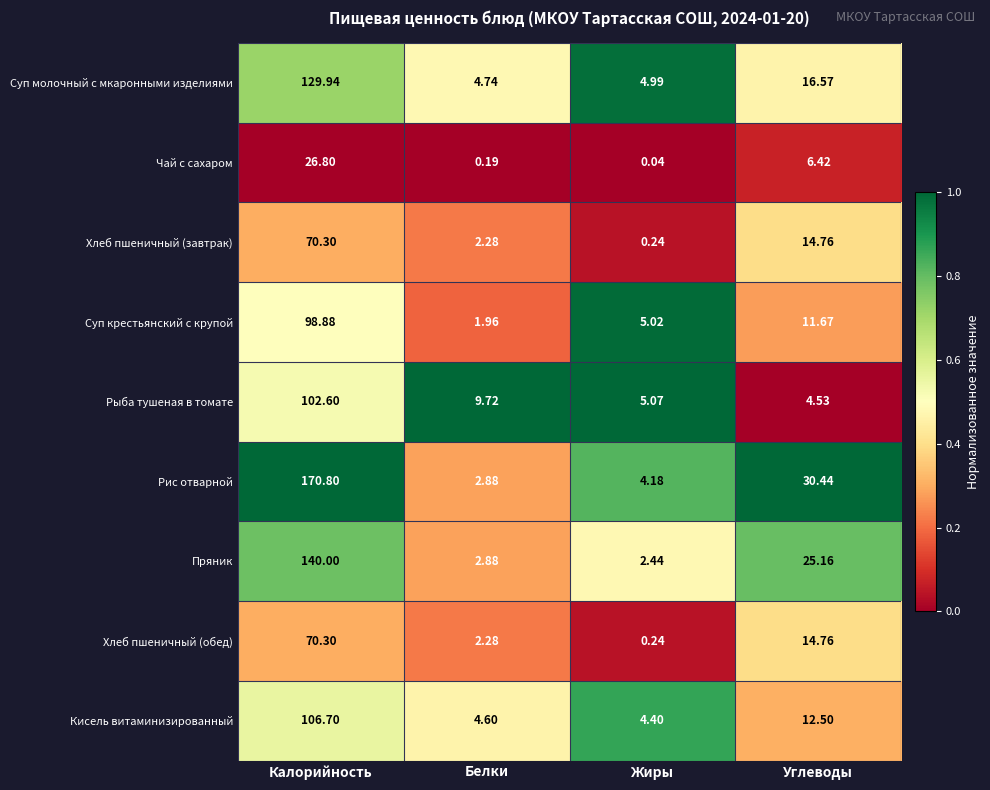

Which series has the widest spread of values?

Рис отварной